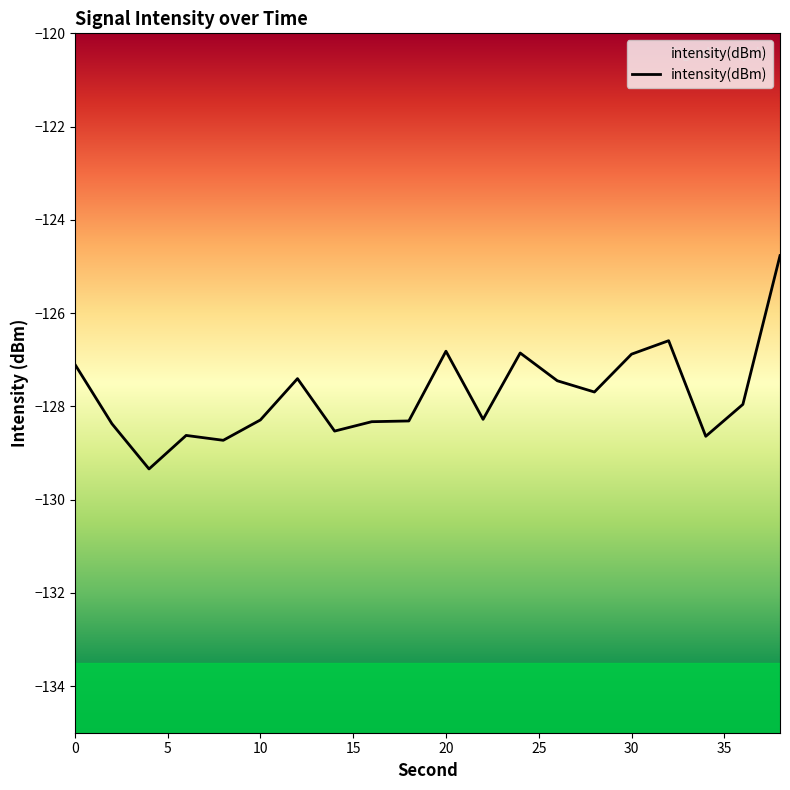

Between 36 and 14, which is larger?

36